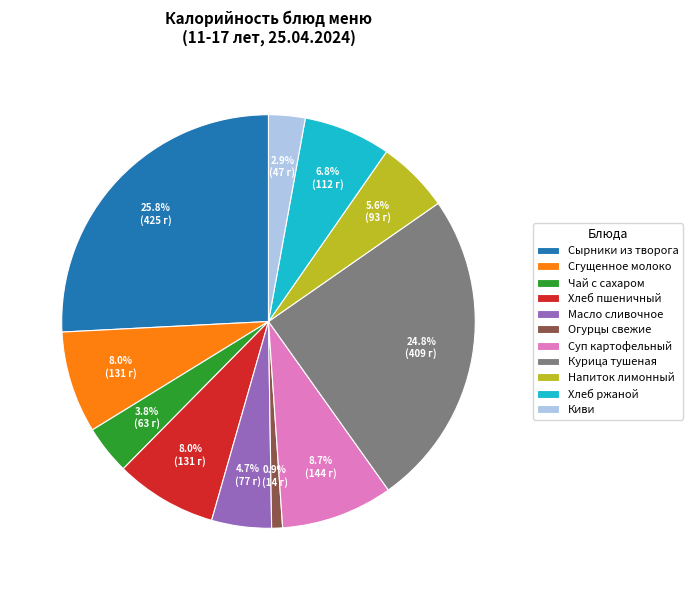

Does Хлеб пшеничный represent more than half of the total?

No